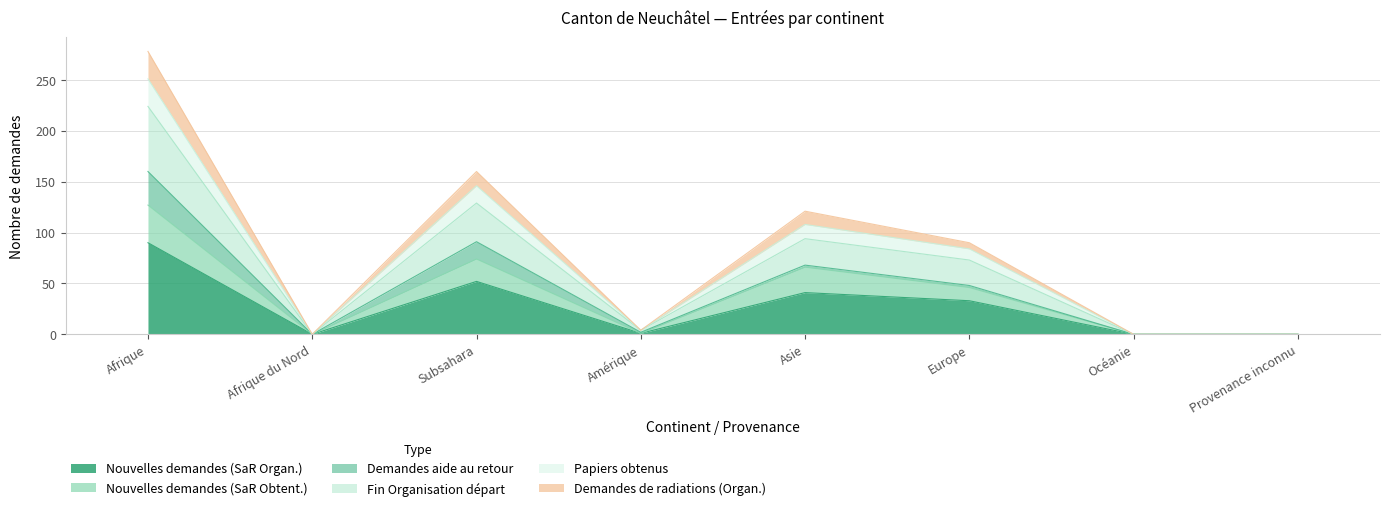

What is the sum of the Demandes de radiations (Organ.) values at Amérique and Afrique du Nord?

2